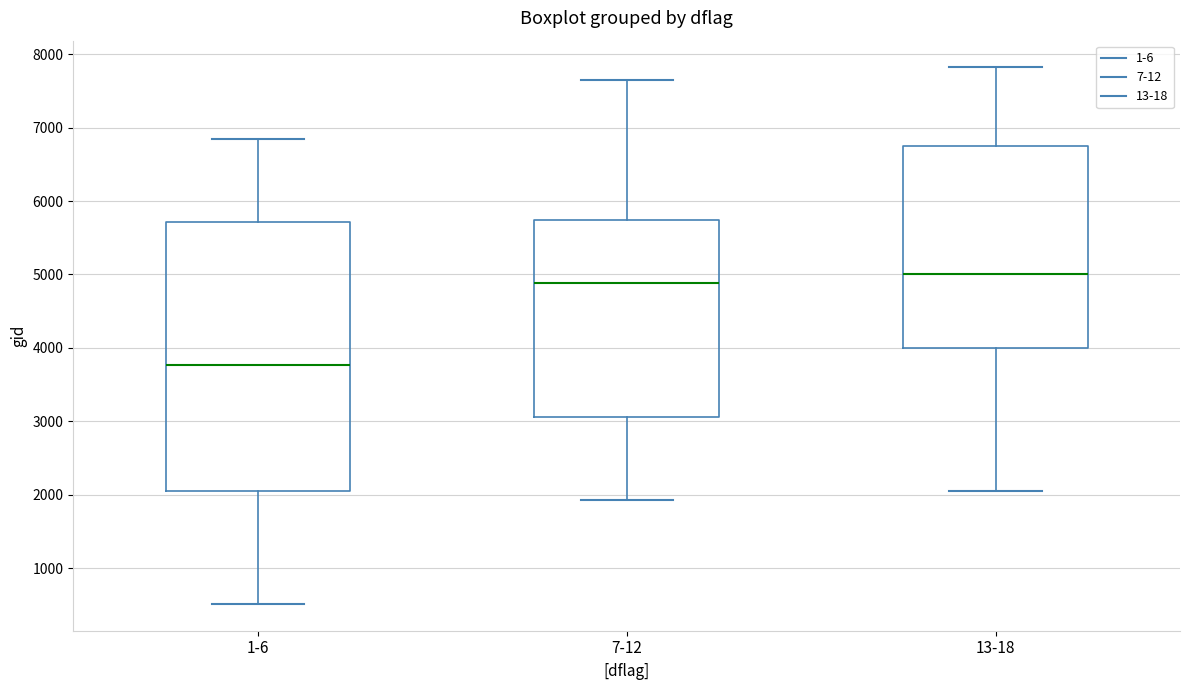

Reading left to right, transcribe this box plot: for each box, give where its median line is, the range the box spans, and where its two whiskers end, as read against the y-axis. The values are not printed on the chart, so give them approximately, as read against the axis.

1-6: median 3800, box 2000 to 5700, whiskers 500 to 6800
7-12: median 4900, box 3100 to 5700, whiskers 1900 to 7600
13-18: median 5000, box 4000 to 6700, whiskers 2100 to 7800